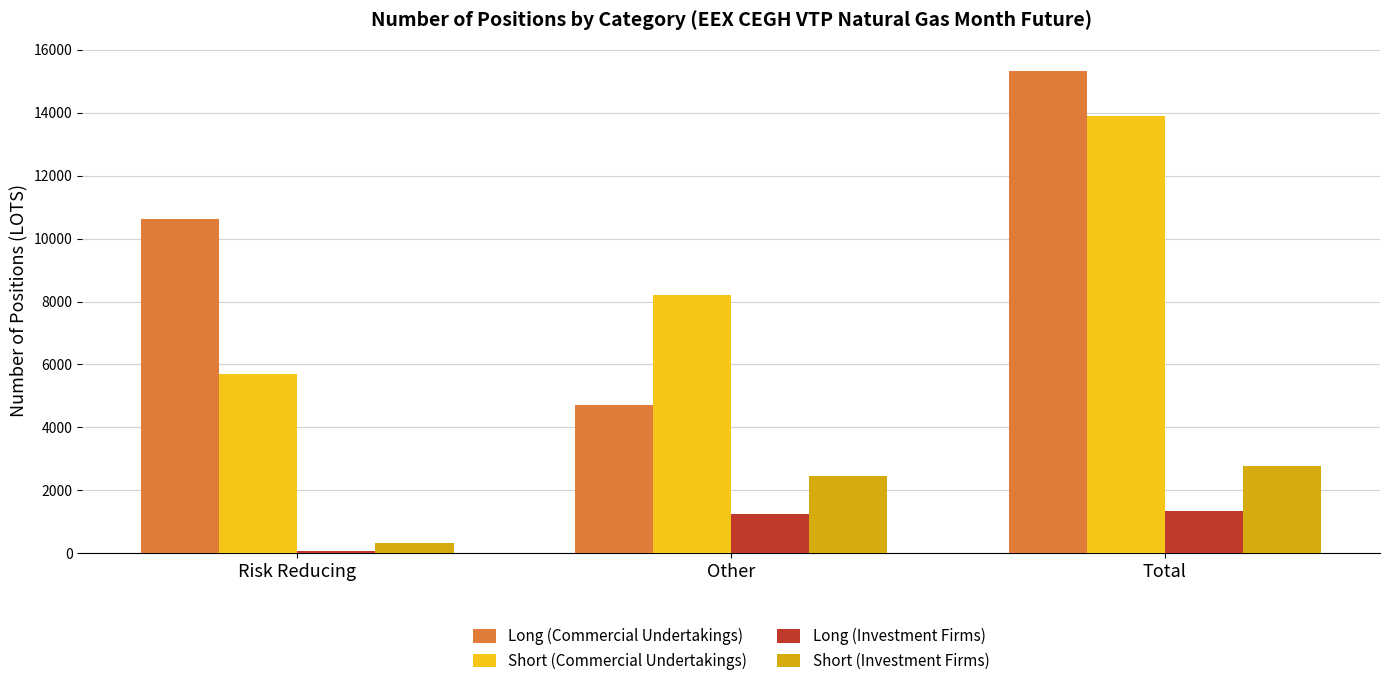

What is the difference between the maximum and minimum values in the Long (Commercial Undertakings) series?

10634